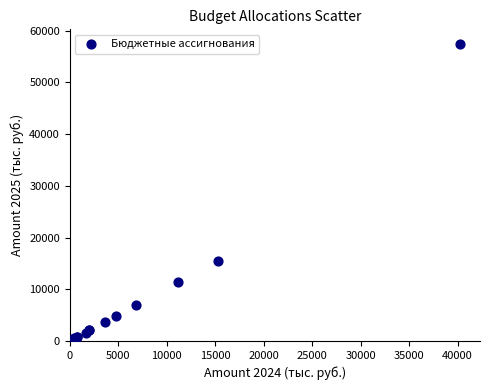

What Y value in the scatter plot is closest to 28719?

15412.3